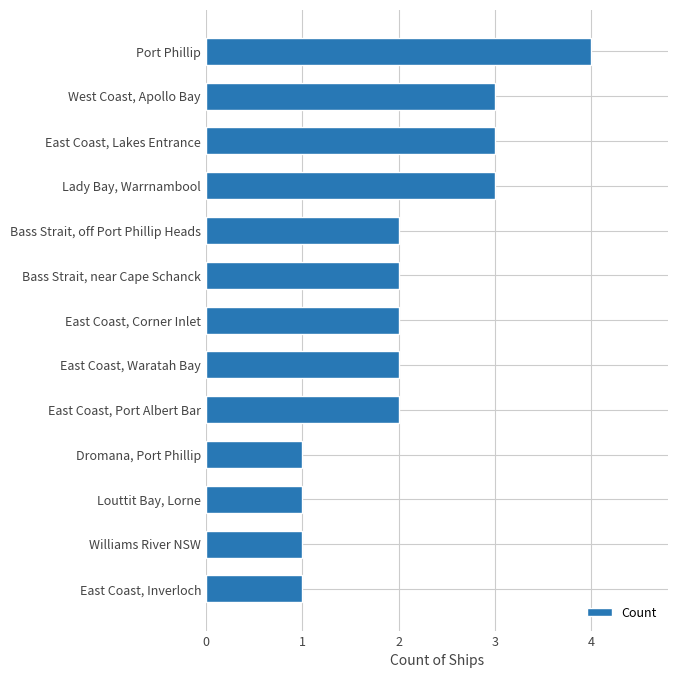

How many values are between 1 and 3?

12